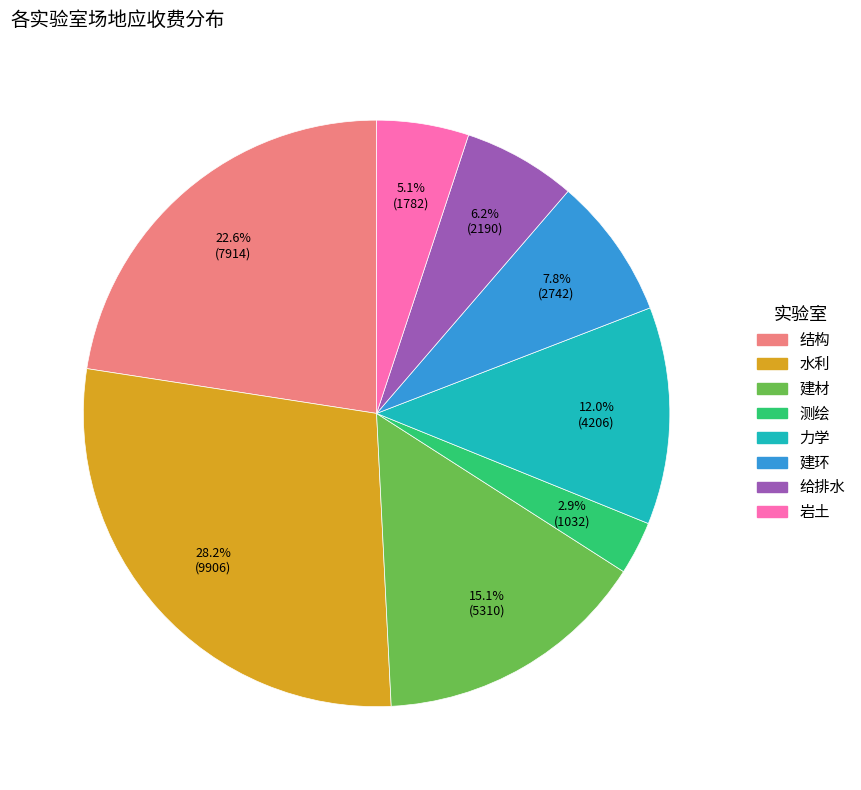

Does 岩土 represent more than half of the total?

No